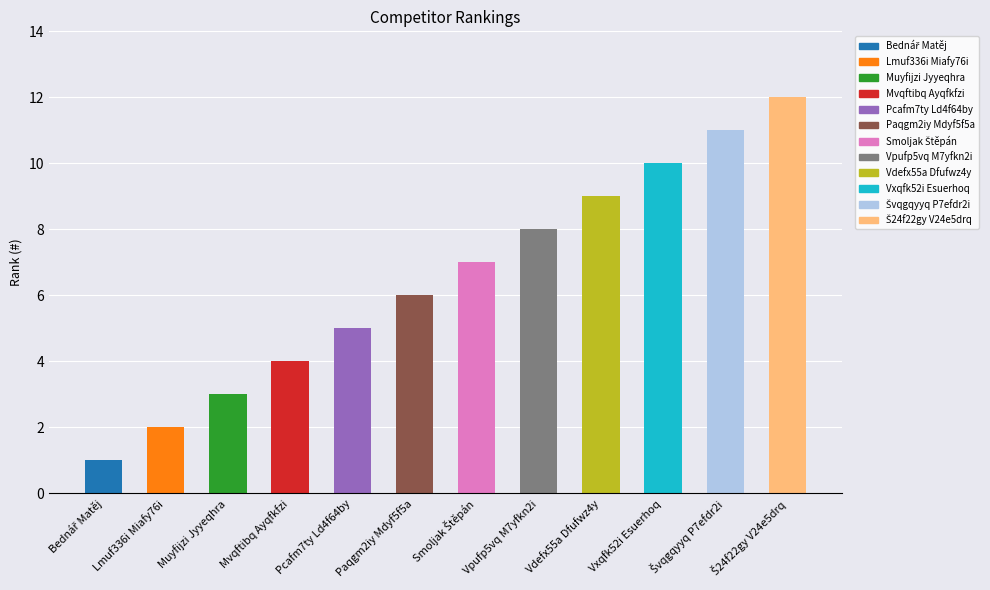

Are the bars grouped side by side (vs. stacked)?

No